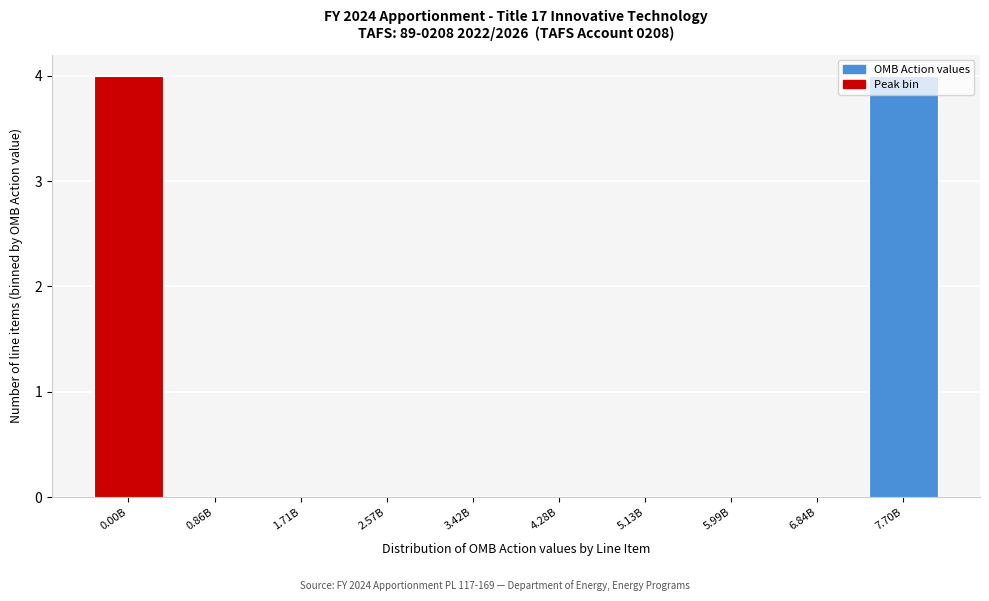

What is the maximum value shown in the chart?

4